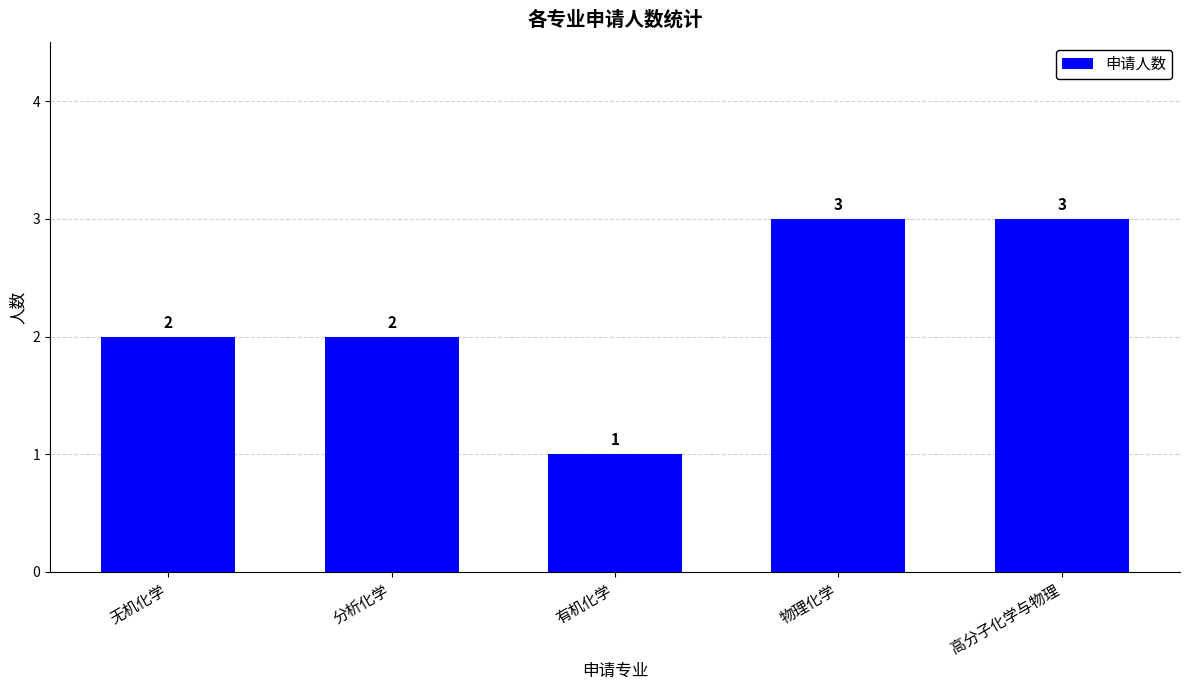

True or false: the data shows 1 at 有机化学.

True